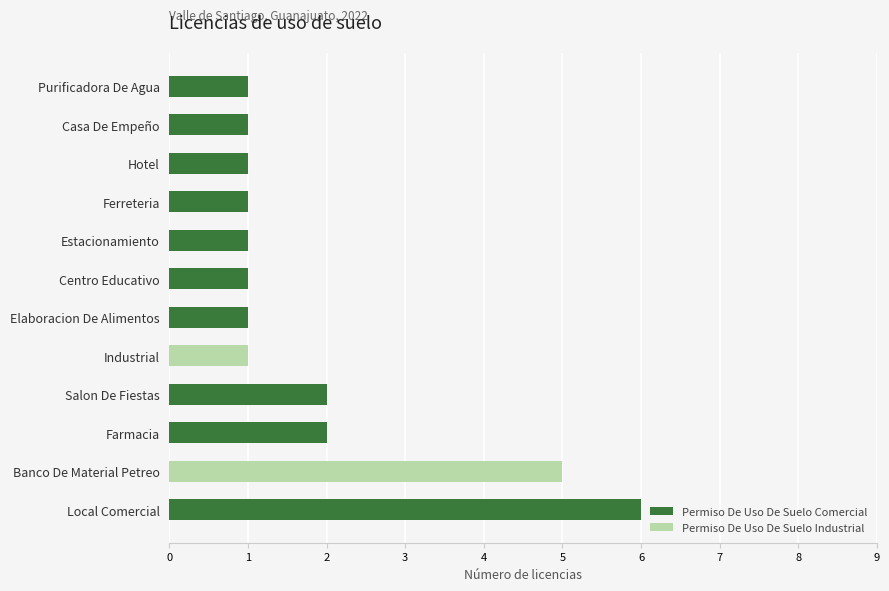

What is the maximum value for Permiso De Uso De Suelo Comercial?

6